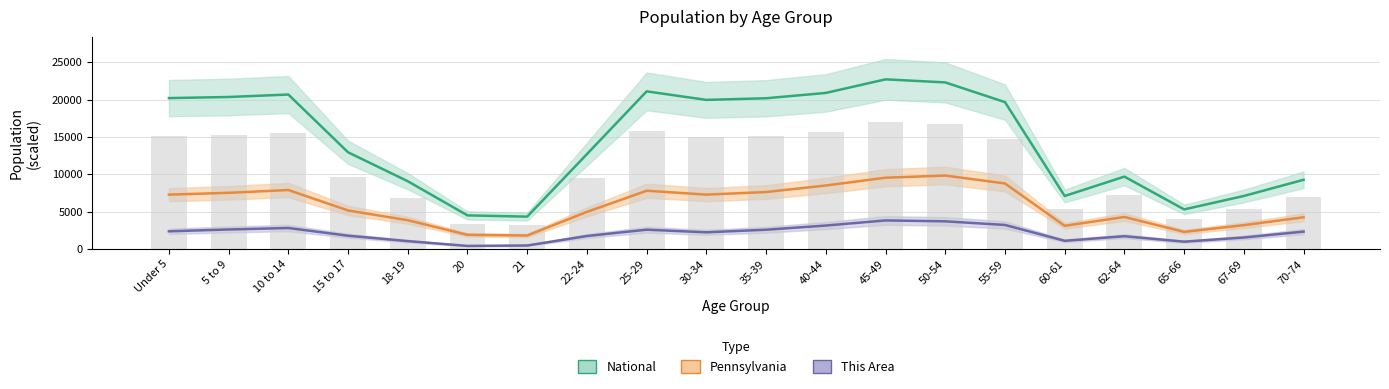

What is the greatest value displayed?

22708.6